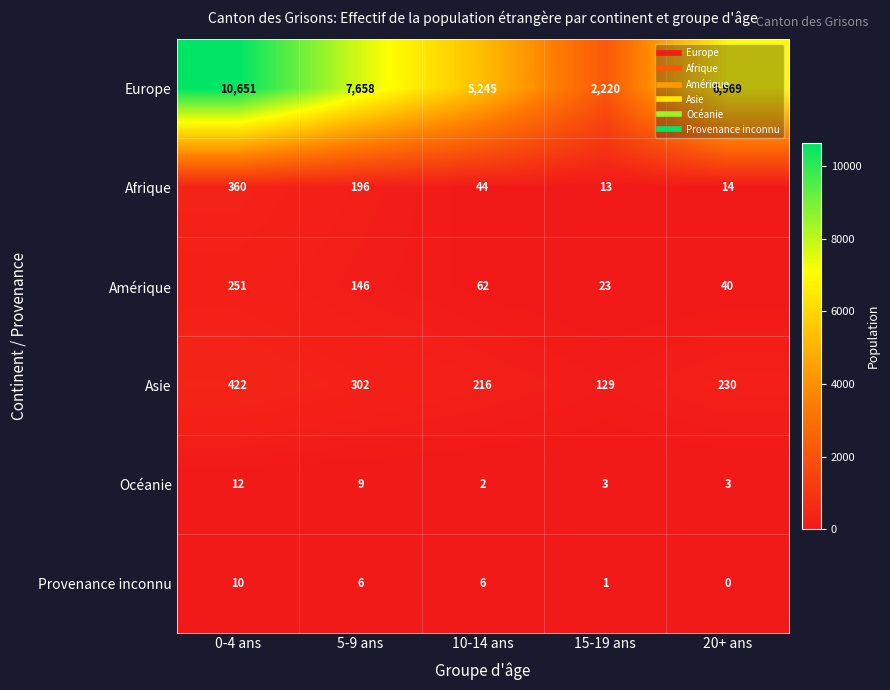

Read the Asie value at 15-19 ans, to the nearest 5.

130